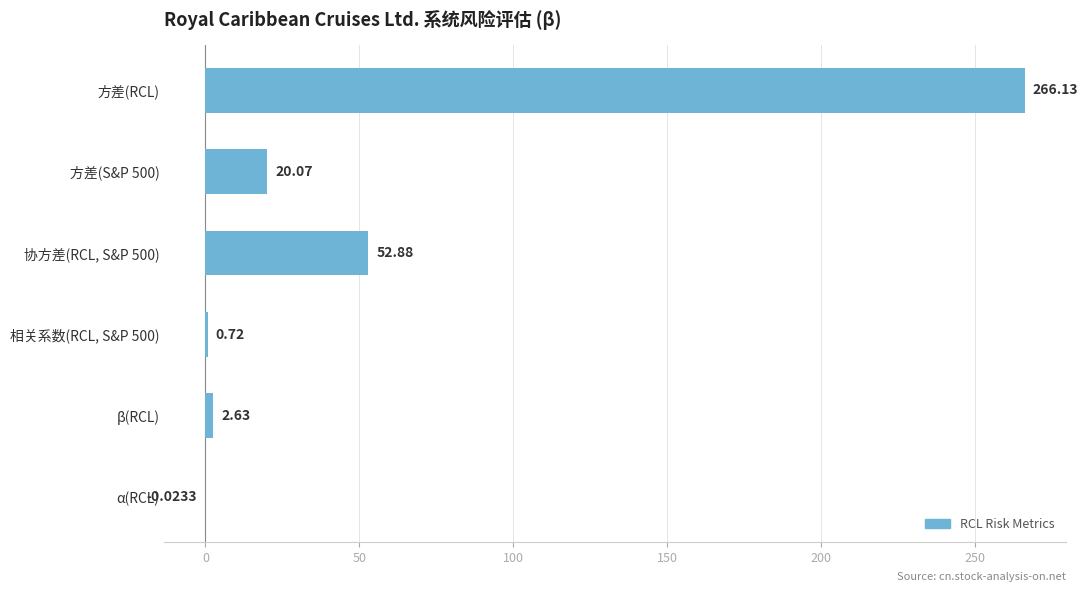

At which category does the chart reach its peak across all series?

方差(RCL)